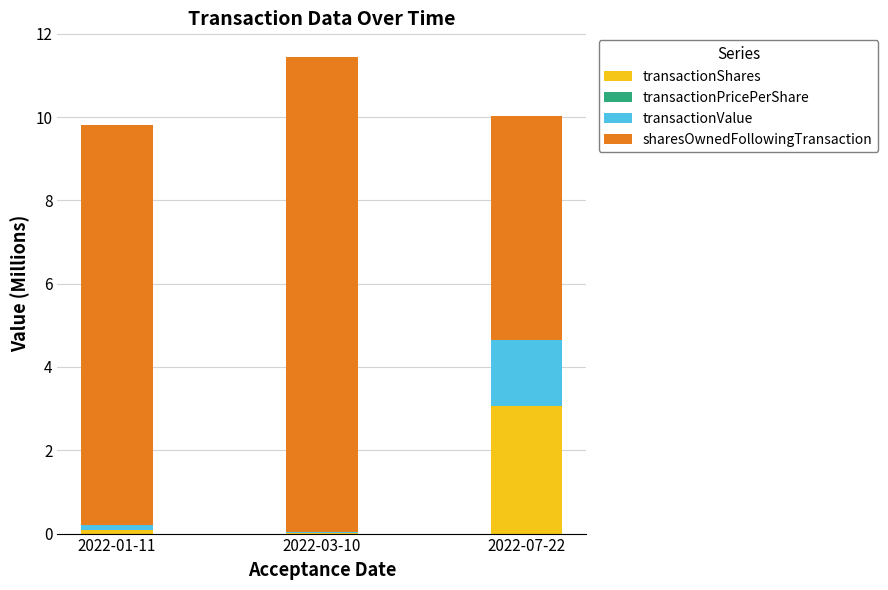

At which category is the sum across all series the highest?

2022-03-10